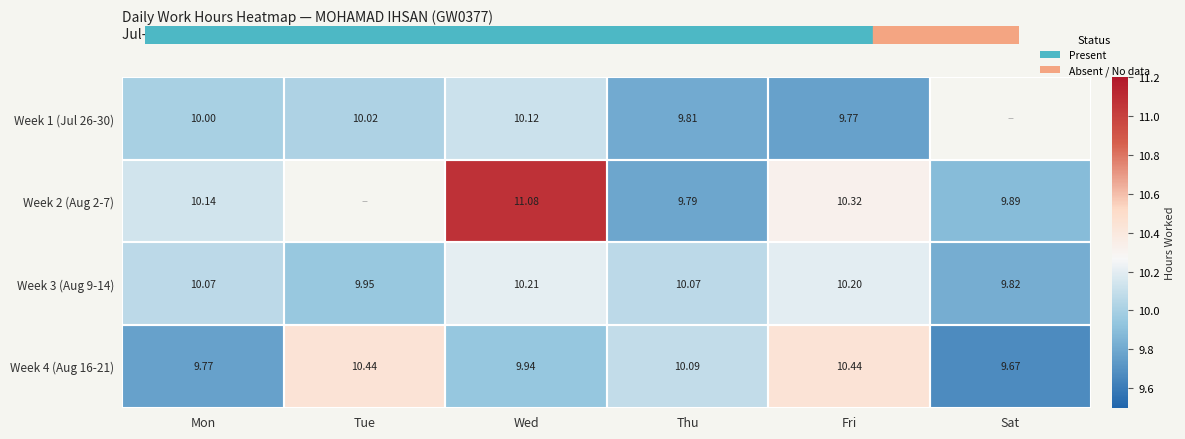

Which category has the lowest value in the Week 4 (Aug 16-21) series?

Sat